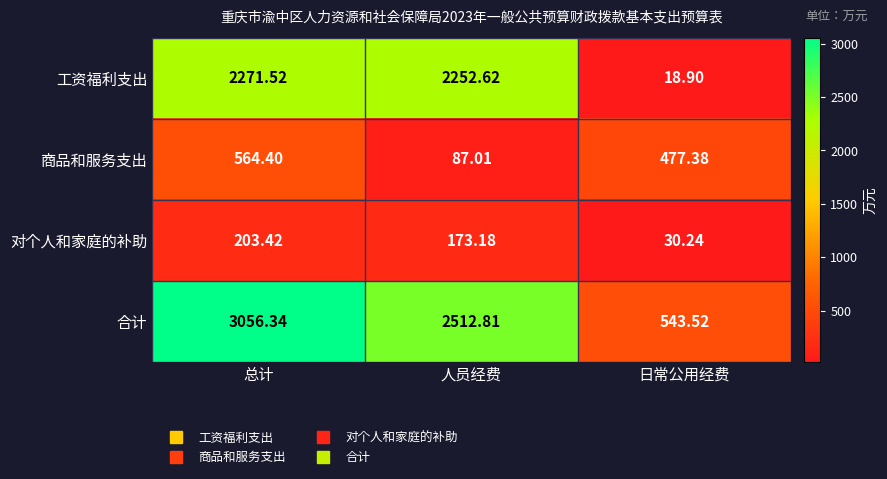

Between 人员经费 and 日常公用经费, which series saw the biggest shift?

工资福利支出